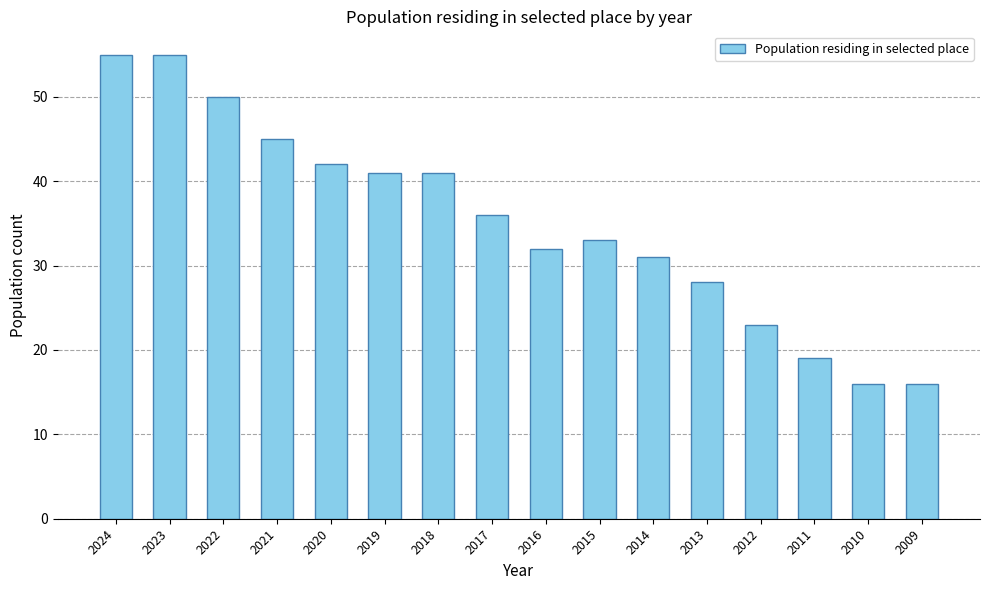

What is the sum of the values at 2013 and 2022?

78